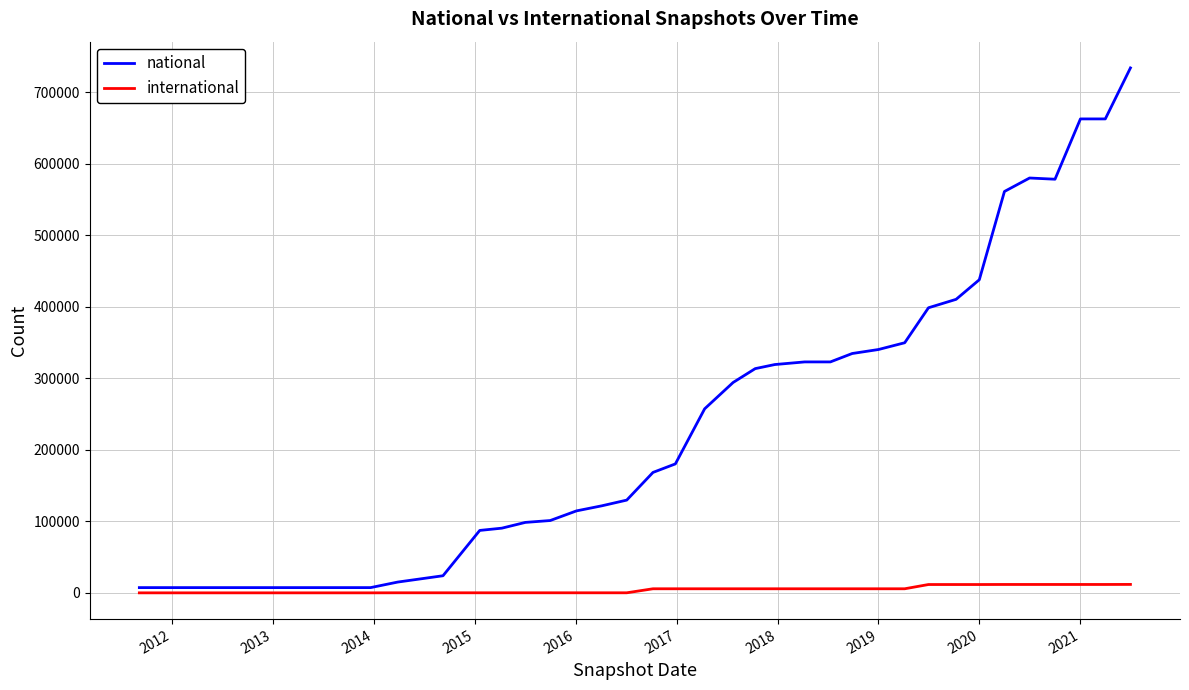

Which series has the largest total across all categories?

national